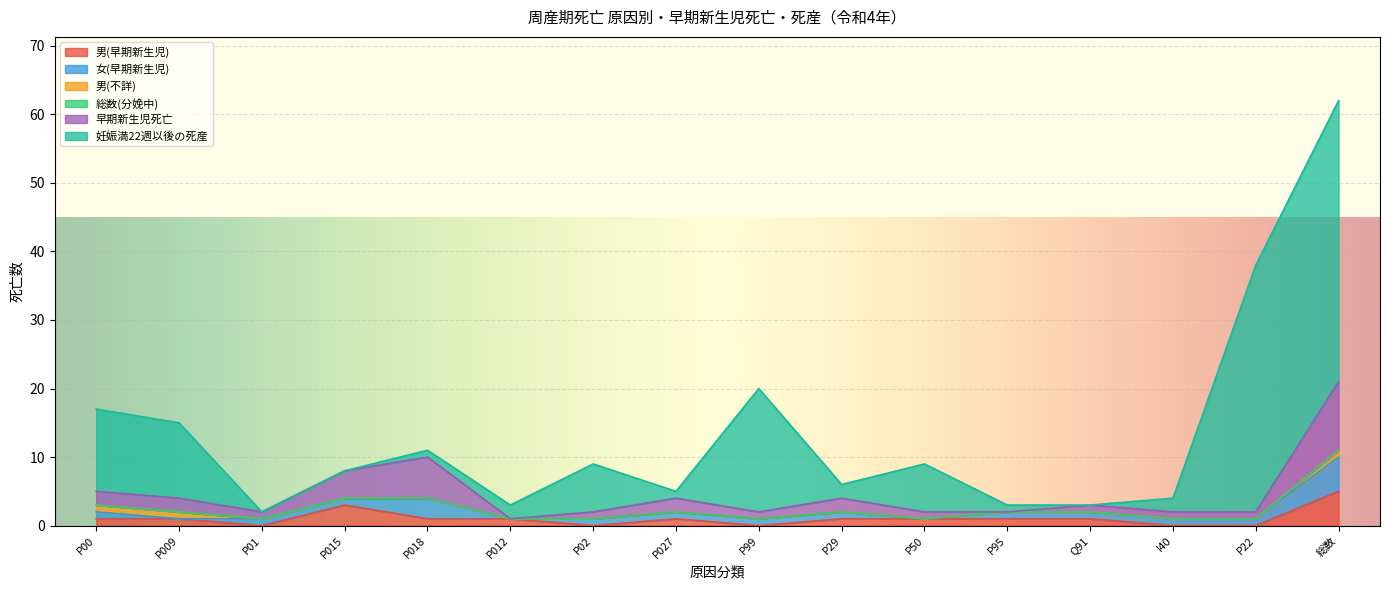

What are all the series names shown in the legend?

男(早期新生児), 女(早期新生児), 男(不詳), 総数(分娩中), 早期新生児死亡, 妊娠満22週以後の死産